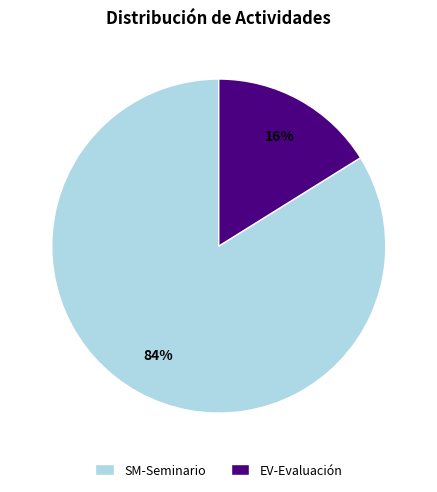

How many slices are in this pie chart?

2